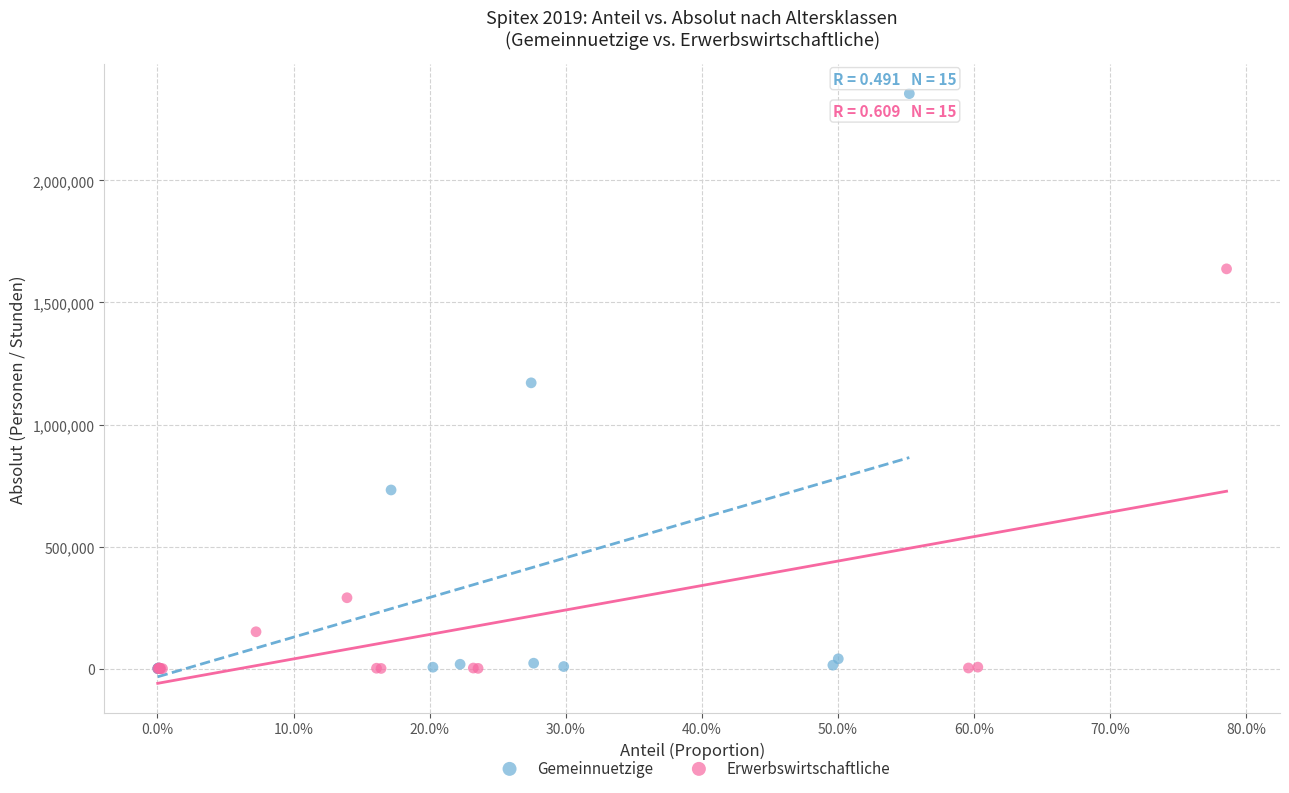

Which series contains the highest Y value?

Gemeinnuetzige